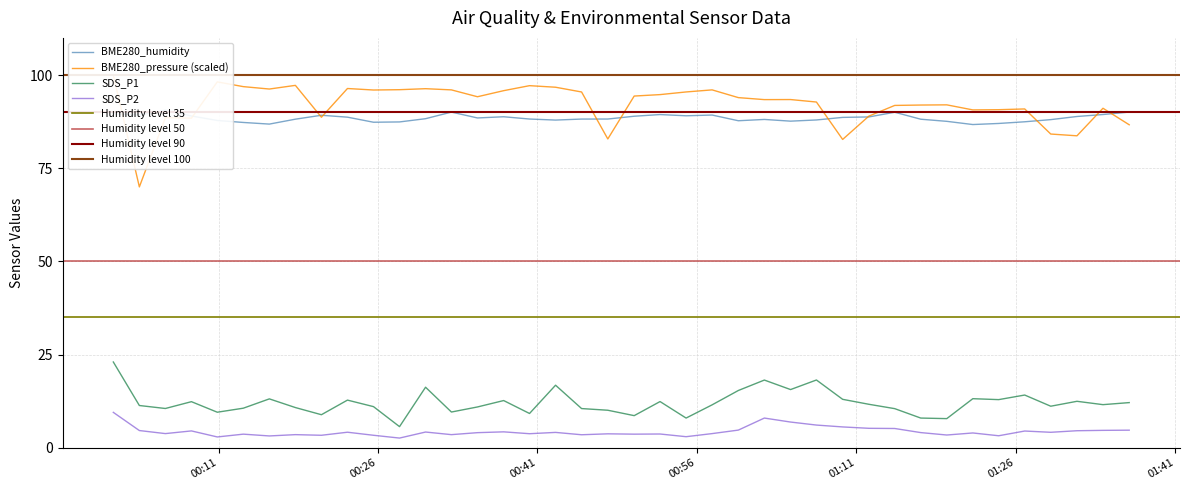

What is the minimum value for SDS_P1?

5.7